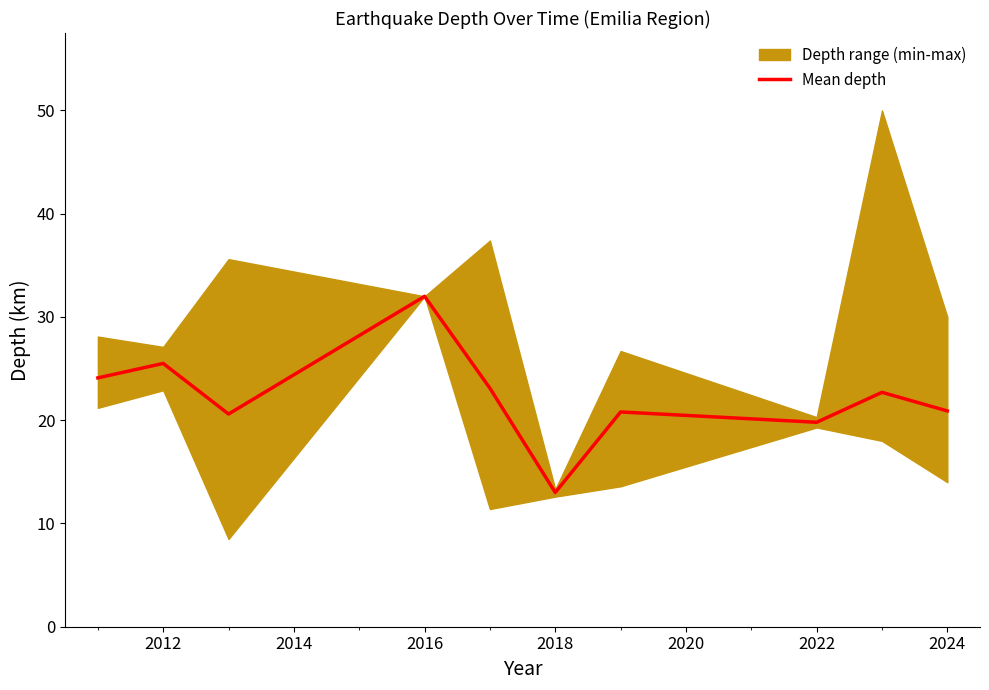

What is the minimum value shown in the chart?

13.0